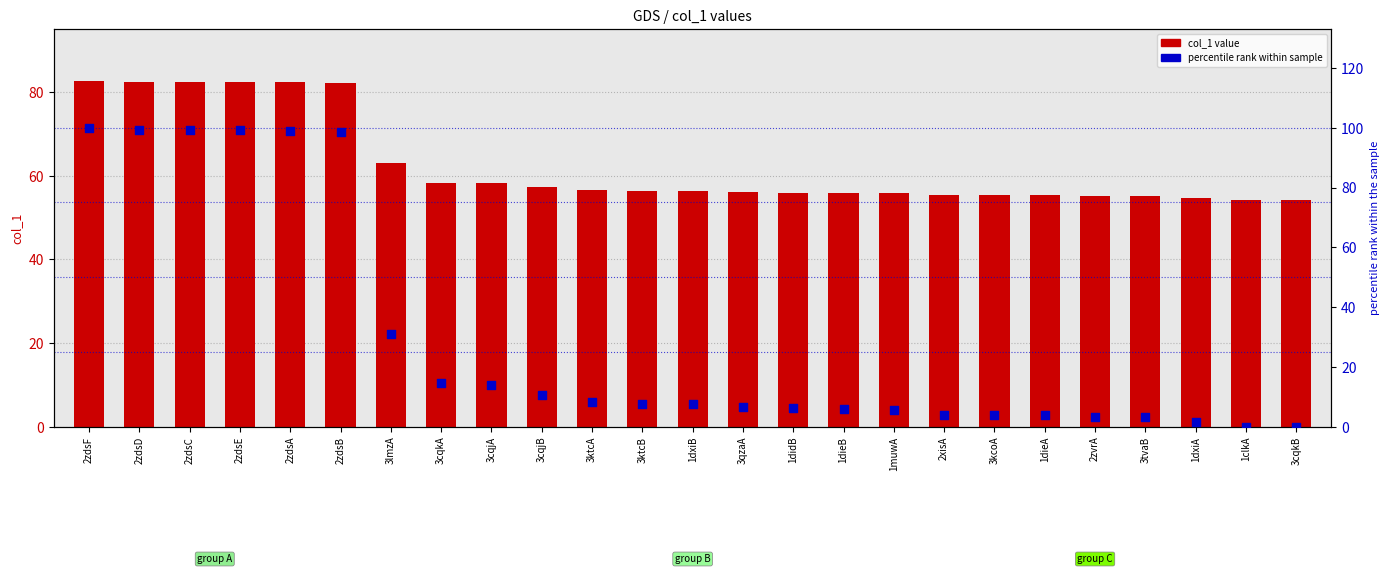

At how many categories does at least one series exceed 86?

6